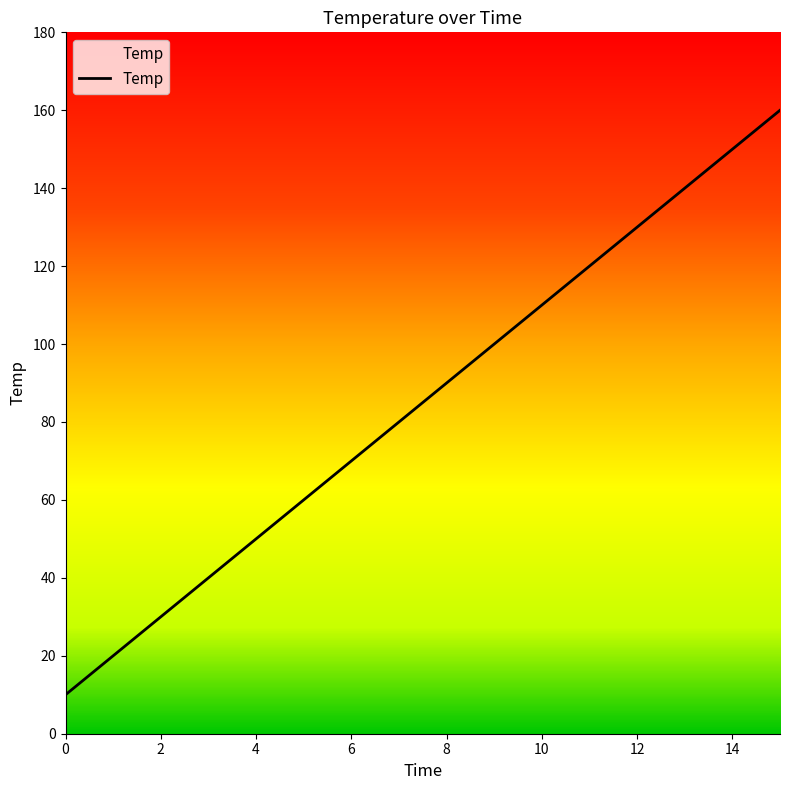

What is the difference between the second highest and second lowest values?

130